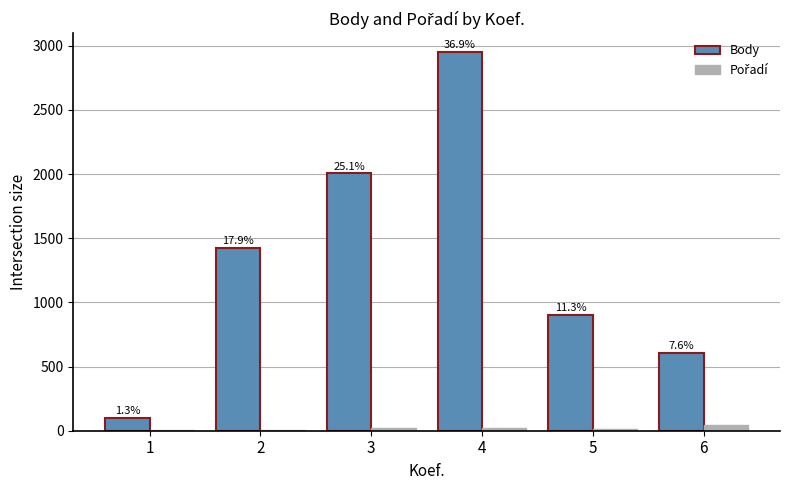

How many groups of bars are there?

6